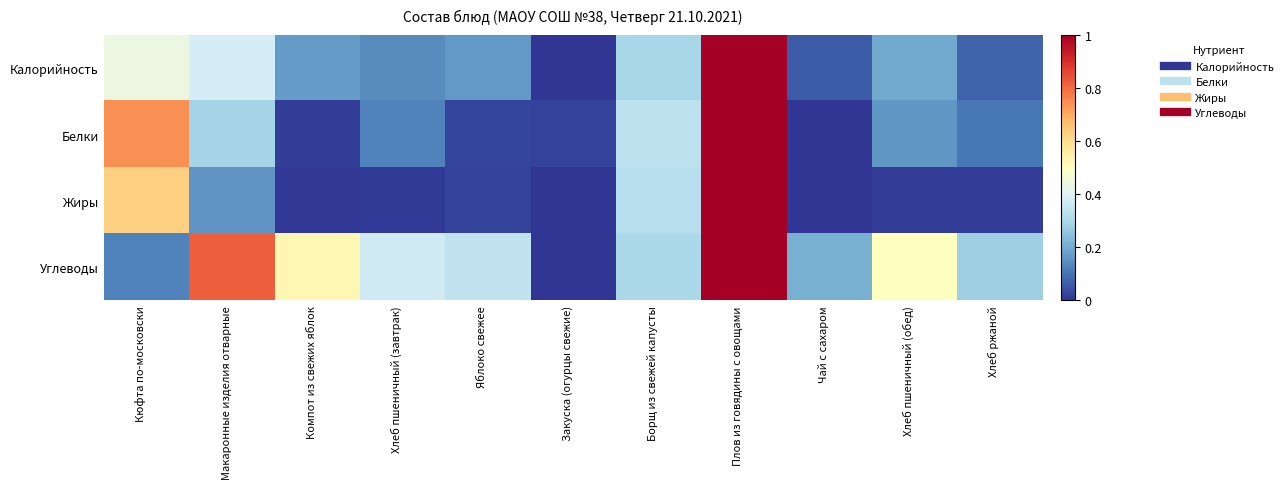

Which series has the largest range (max minus min)?

Калорийность